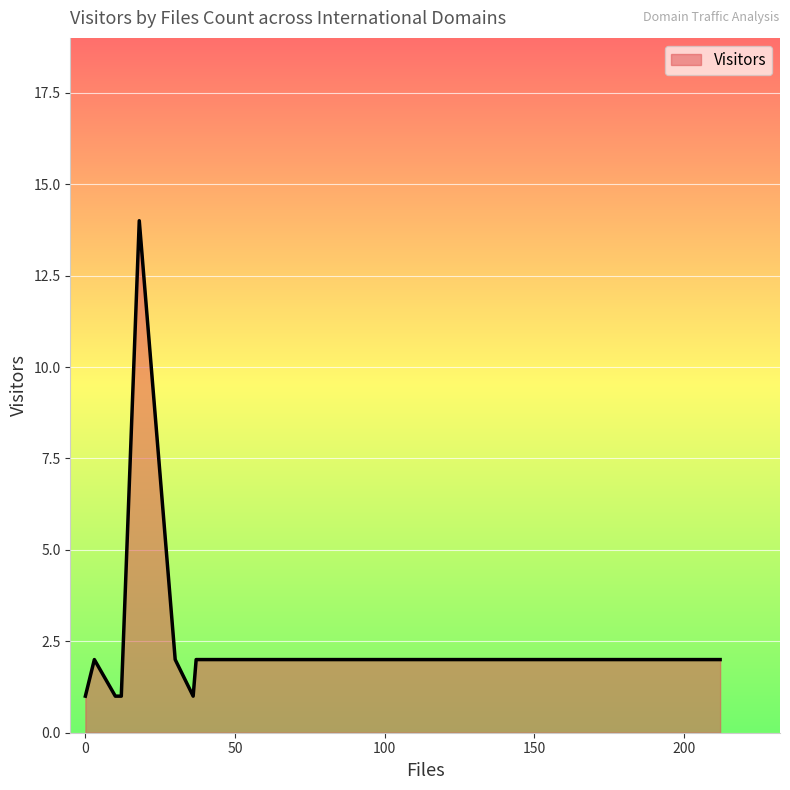

True or false: the data shows 1 at ucm.es.

False